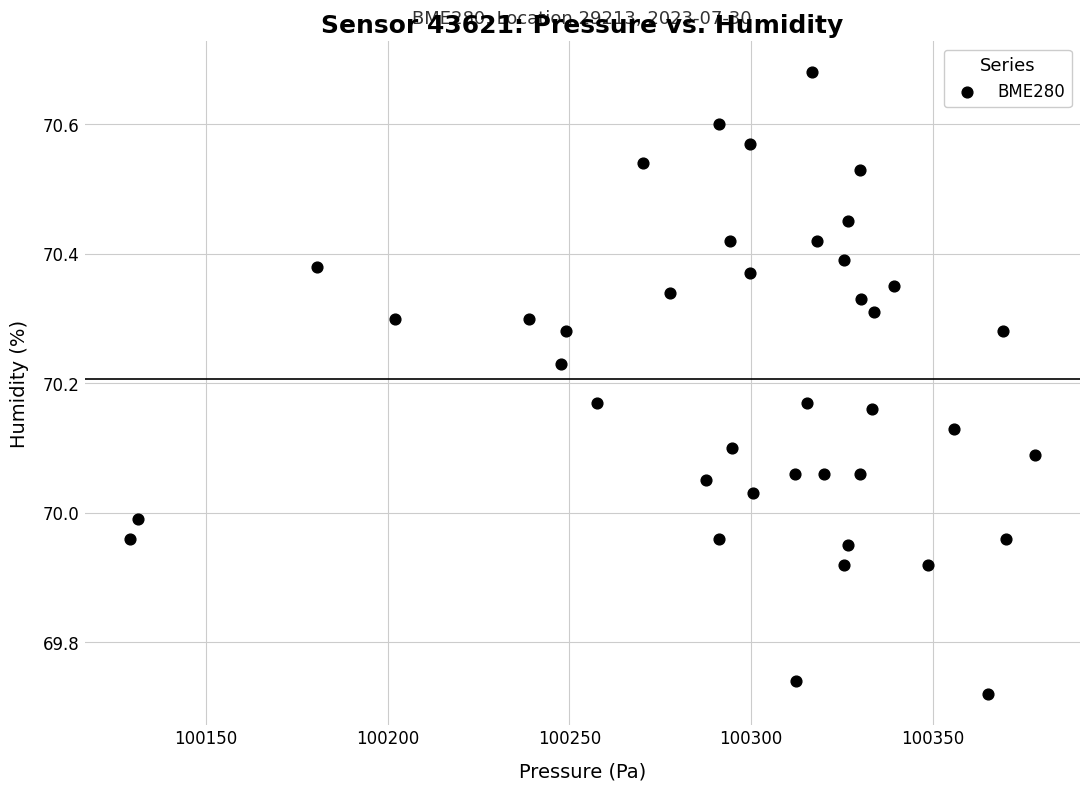

What is the range of X values (max minus min)?

249.0